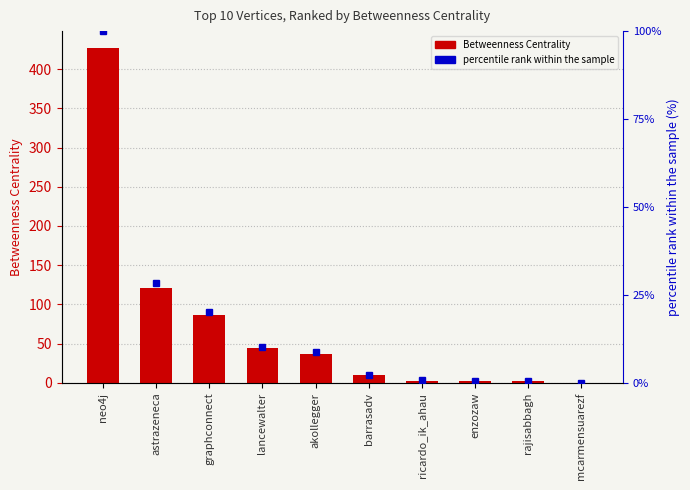

Rank the series by their average value, from lowest to highest.

percentile rank within the sample, Betweenness Centrality